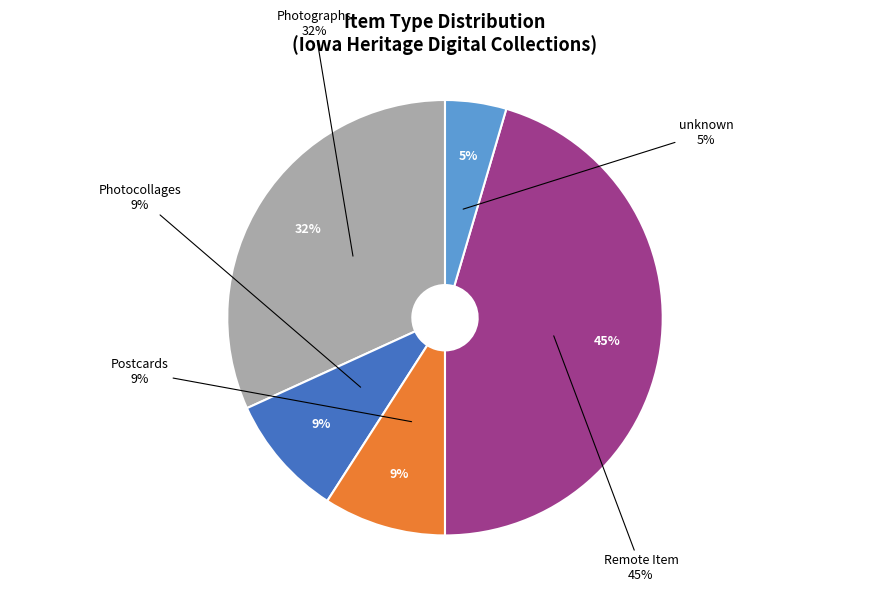

Do Photocollages and Photographs together represent more than half of the pie?

Yes